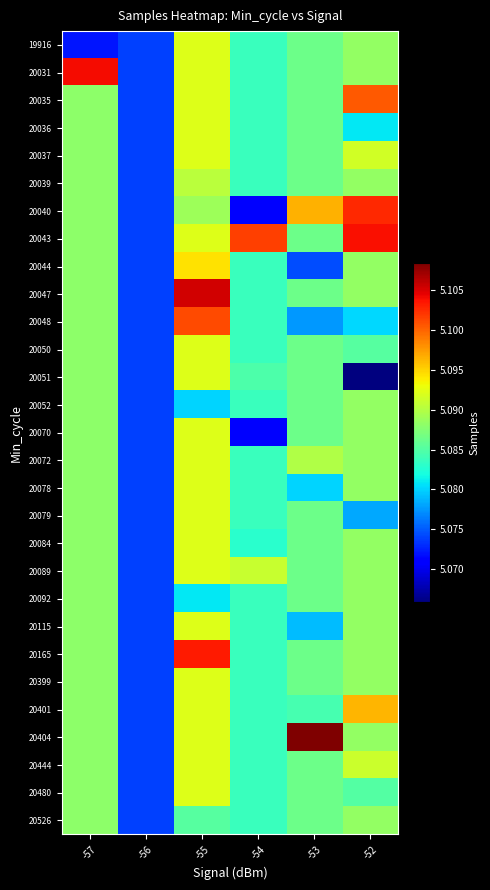

What is the difference between the highest and lowest values at -54?

30944.0